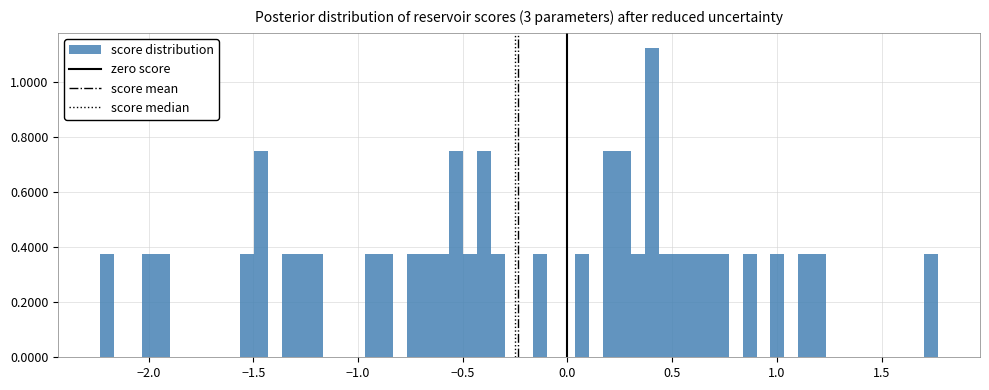

Around what value on the x-axis is the tallest bar? Give the approximate position of its centre, as read against the axis.

0.40